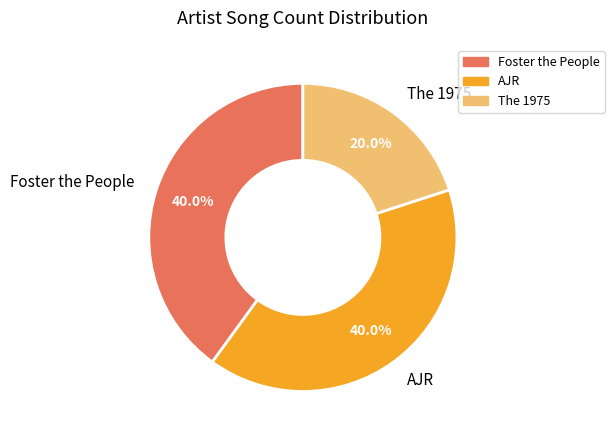

To the nearest percent, what is the average slice percentage?

33%